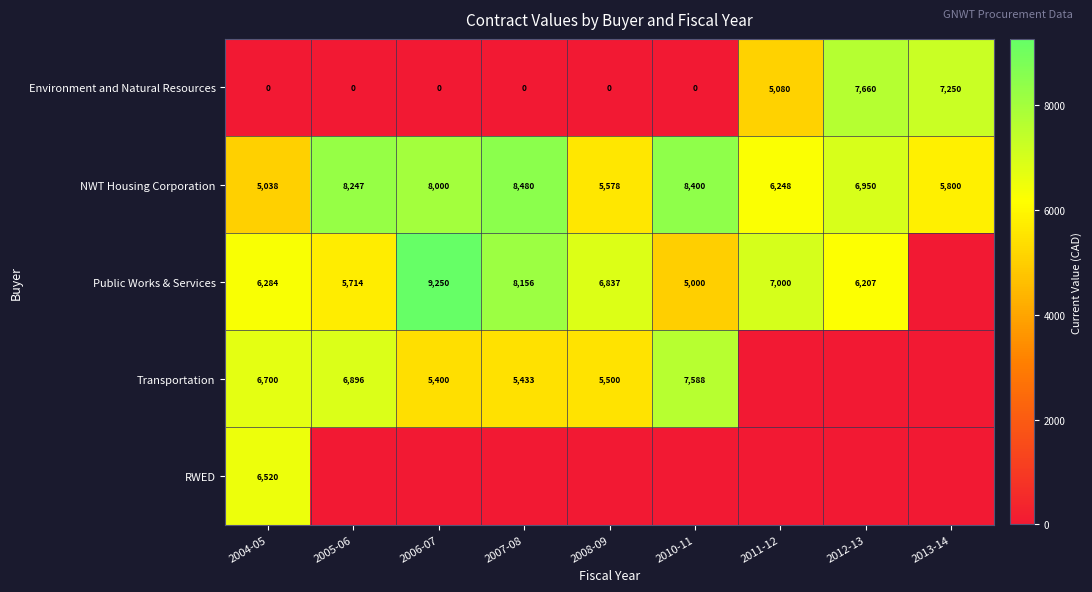

Where is Environment and Natural Resources nearest to the value 3830?

2011-12